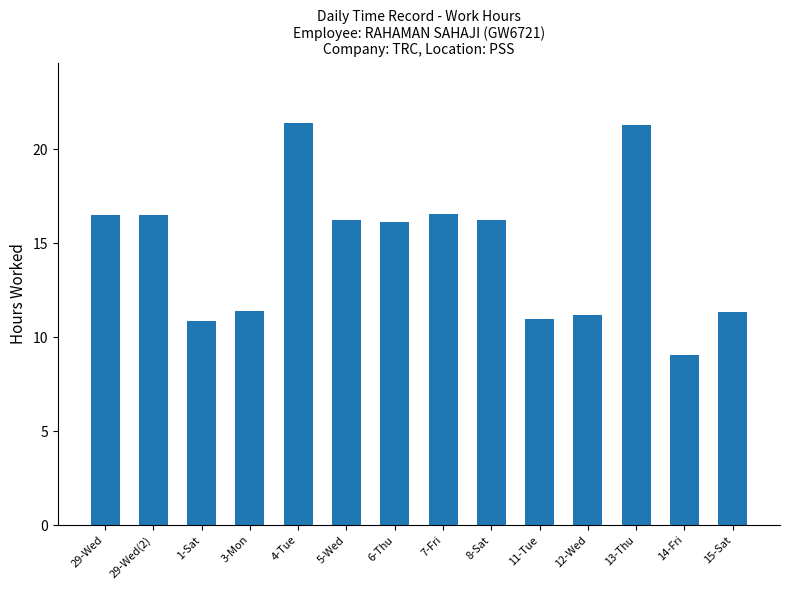

Read the value at 15-Sat.

11.4